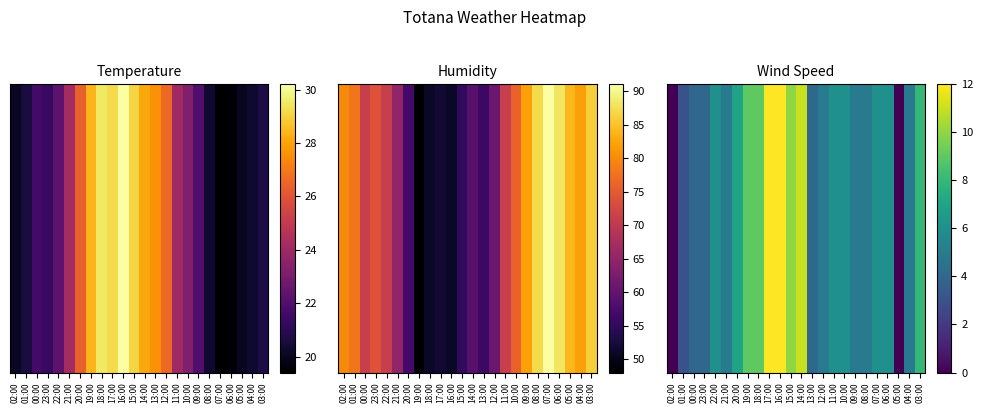

Approximately how many times larger is the value at 20:00 compared to 00:00?

1.8